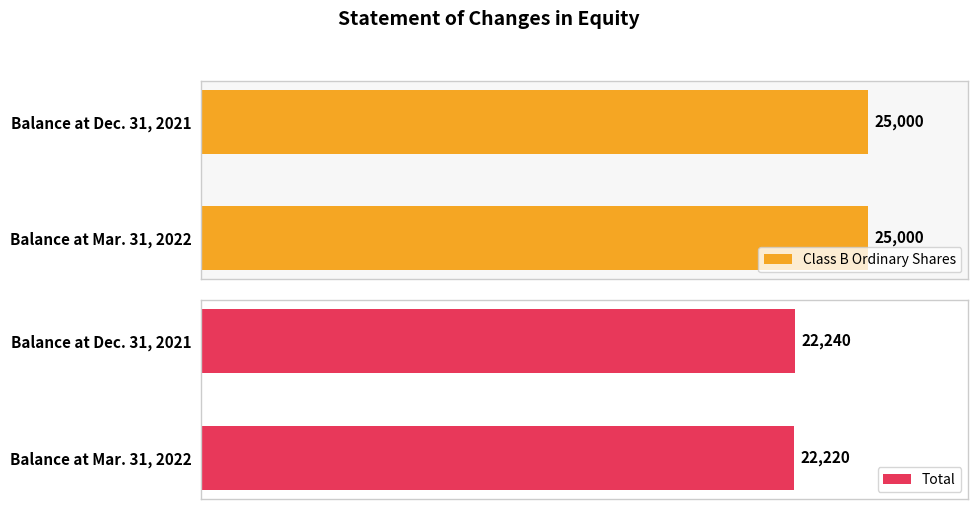

How many series are shown in this chart?

2